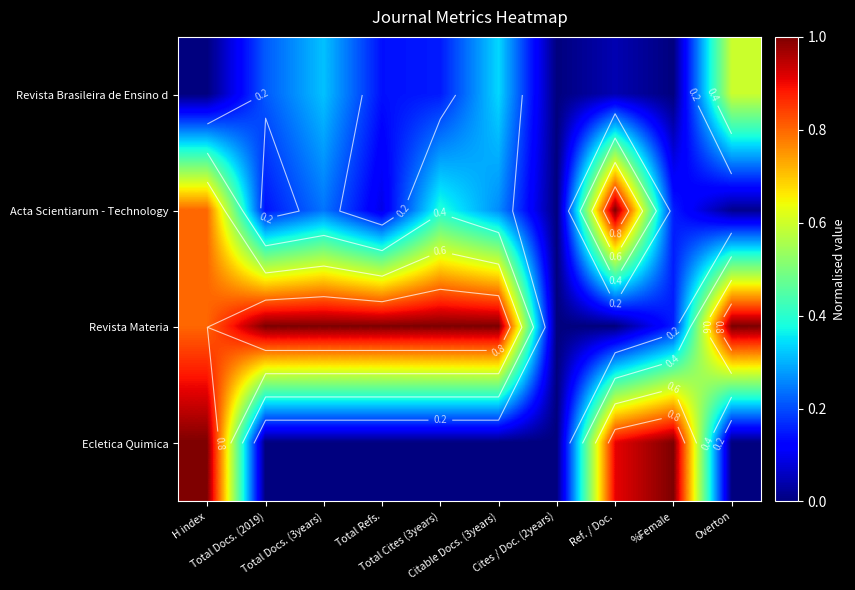

What is the approximate value of Acta Scientiarum - Technology at %Female?

0.2